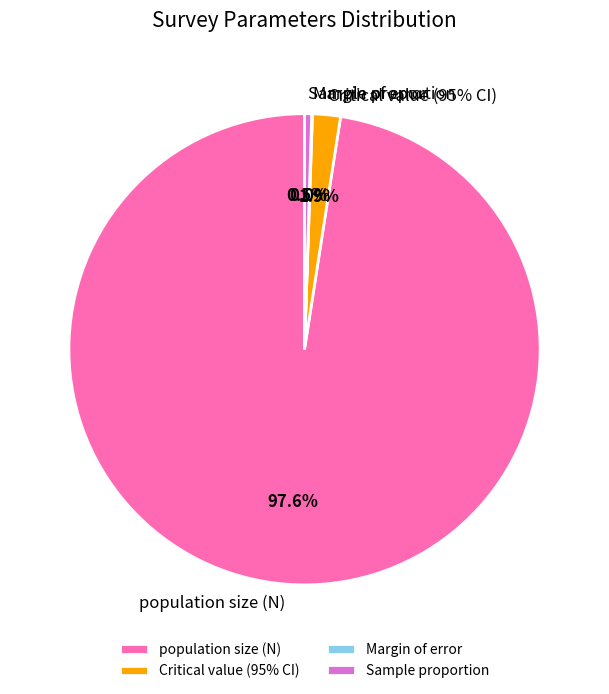

Rank the categories by value from lowest to highest.

Margin of error, Sample proportion, Critical value (95% CI), population size (N)